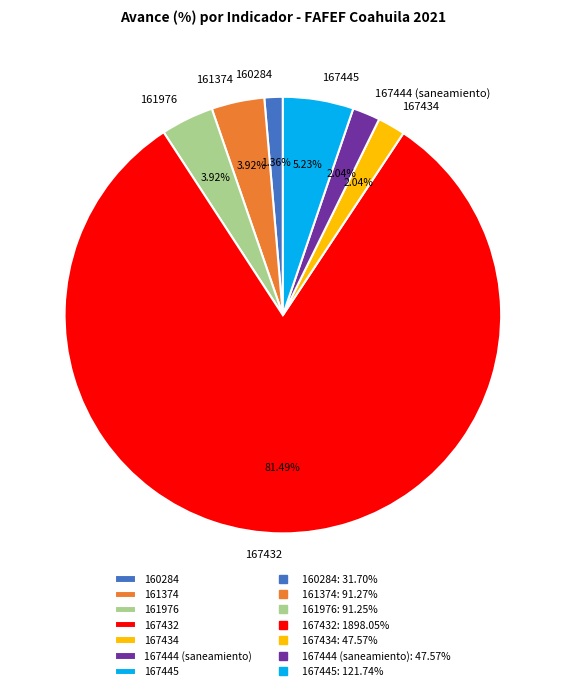

What percentage is the 167445 slice, to the nearest percent?

5%